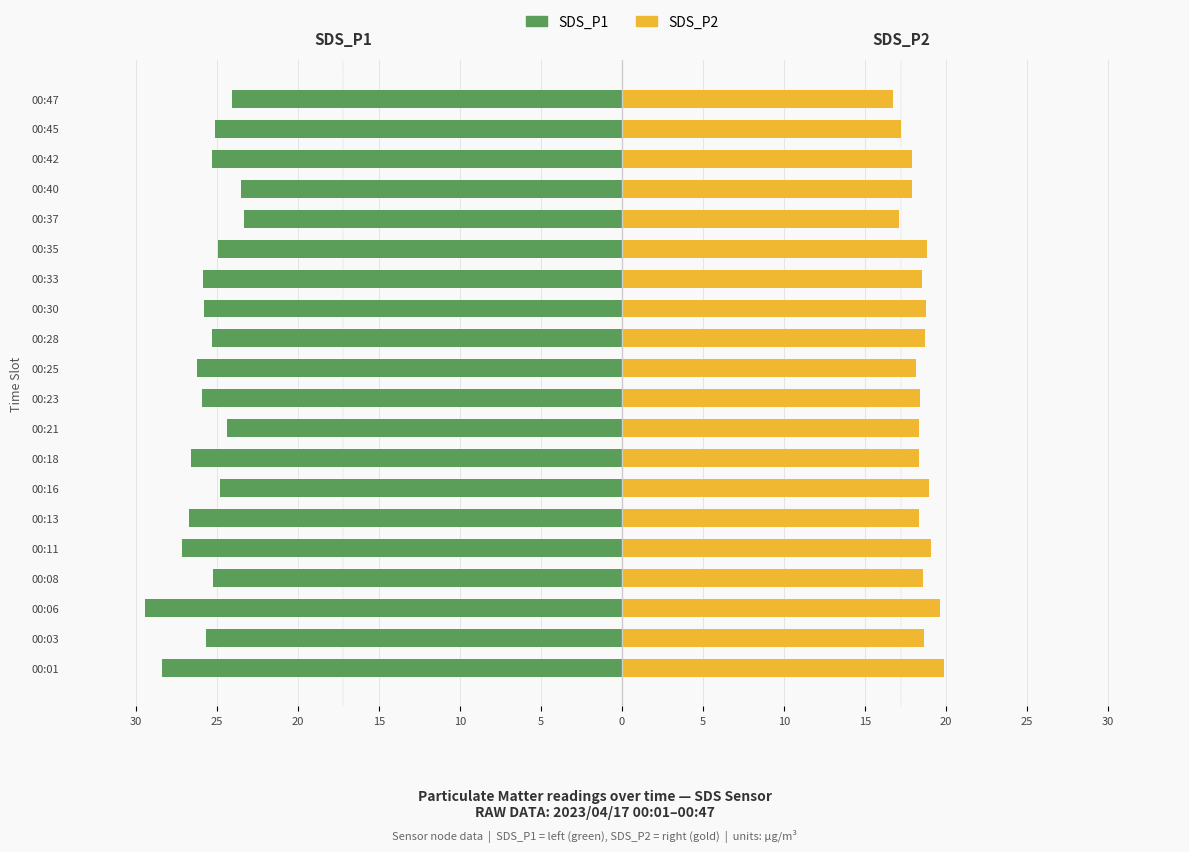

Are the bars horizontal?

Yes